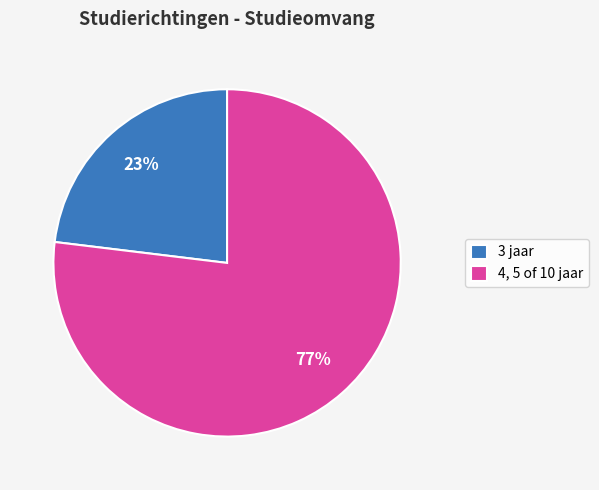

Between 3 jaar and 4, 5 of 10 jaar, which is larger?

4, 5 of 10 jaar